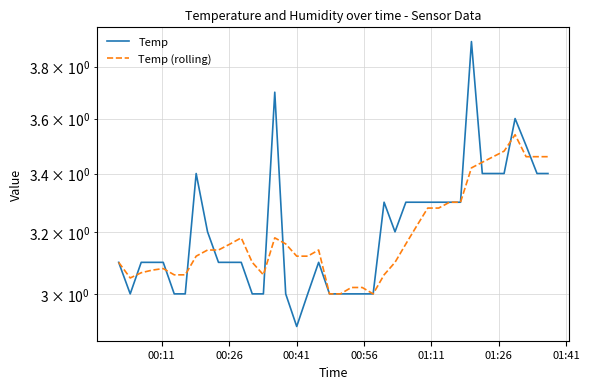

True or false: Temp has more than 1 points higher than both neighbors.

True